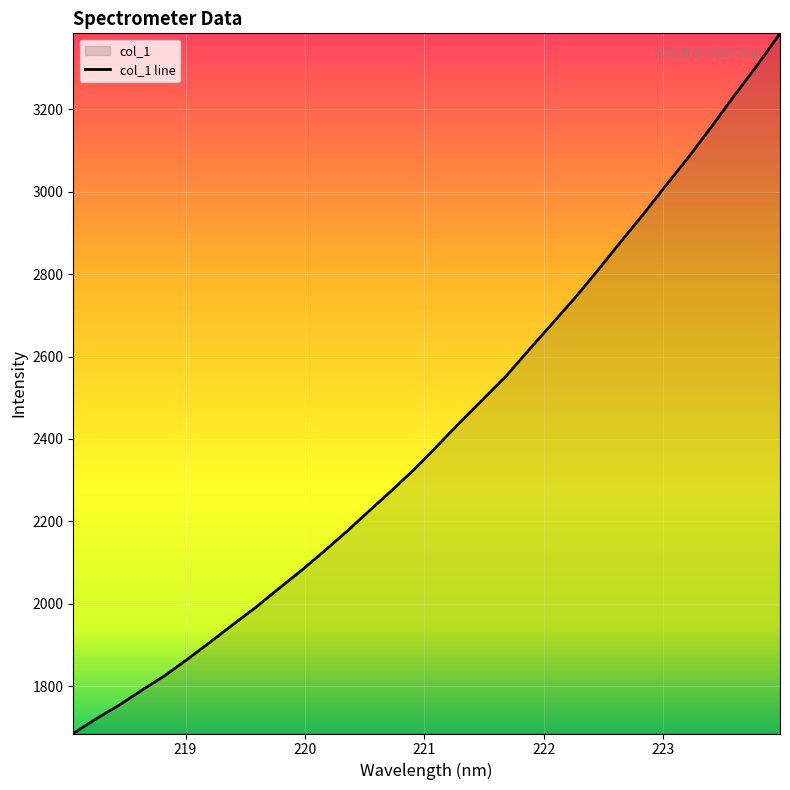

What is the minimum value shown in the chart?

1685.2